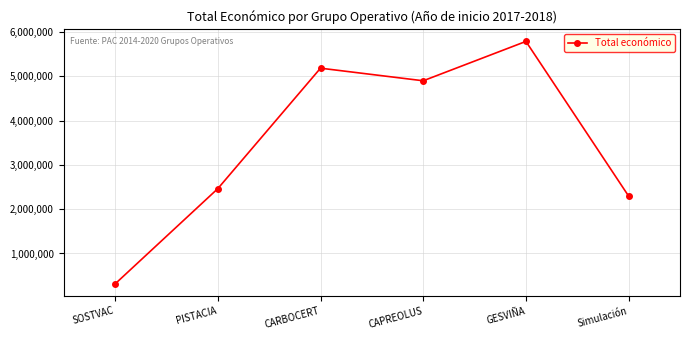

Rank the categories by value from highest to lowest.

GESVIÑA, CARBOCERT, CAPREOLUS, PISTACIA, Simulación, SOSTVAC